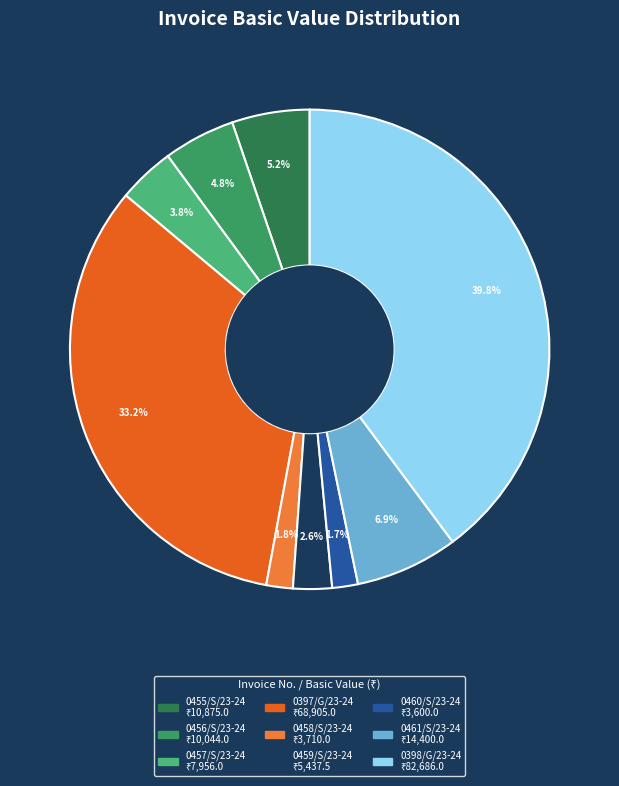

The 0397/G/23-24 slice represents 33% of the pie. True or false?

True